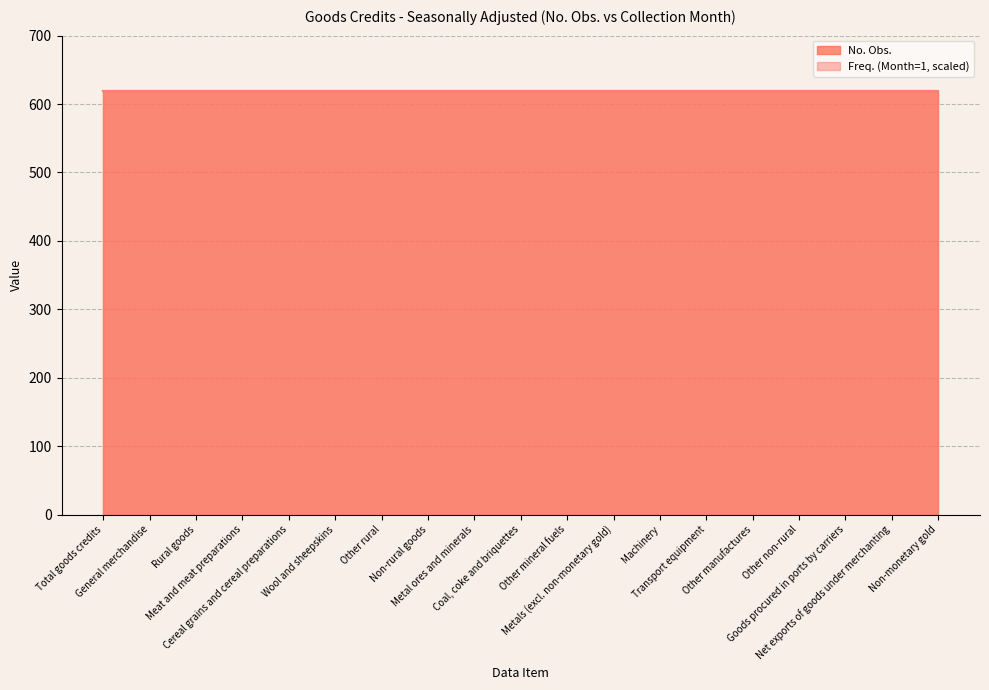

What is the maximum value for No. Obs.?

619